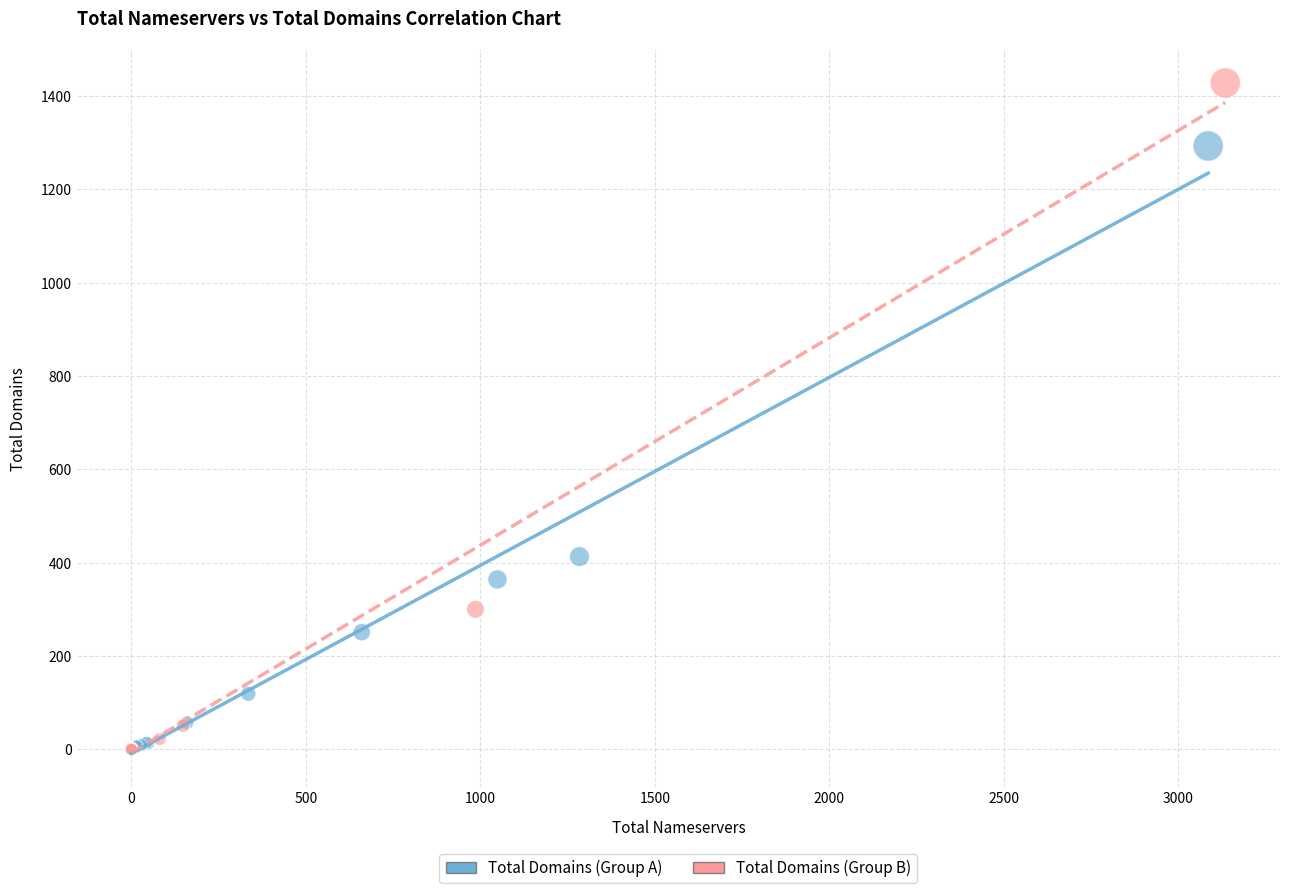

Which series contains the highest Y value?

Total Domains (Group B)